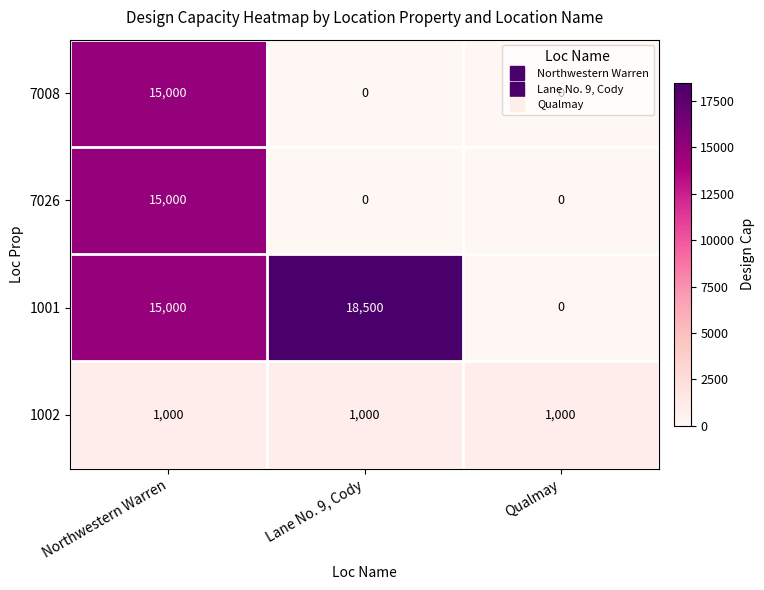

What is the highest value of the 1001 series?

18500